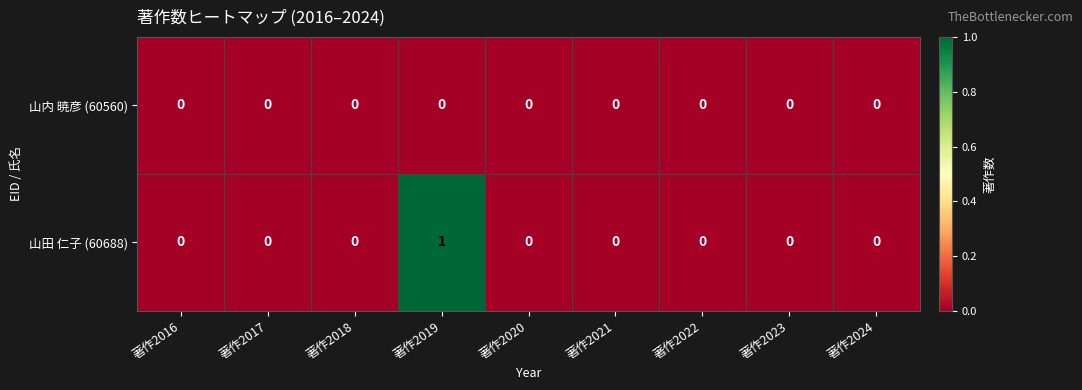

Count the 山田 仁子 (60688) values in the range 0 to 1.

9